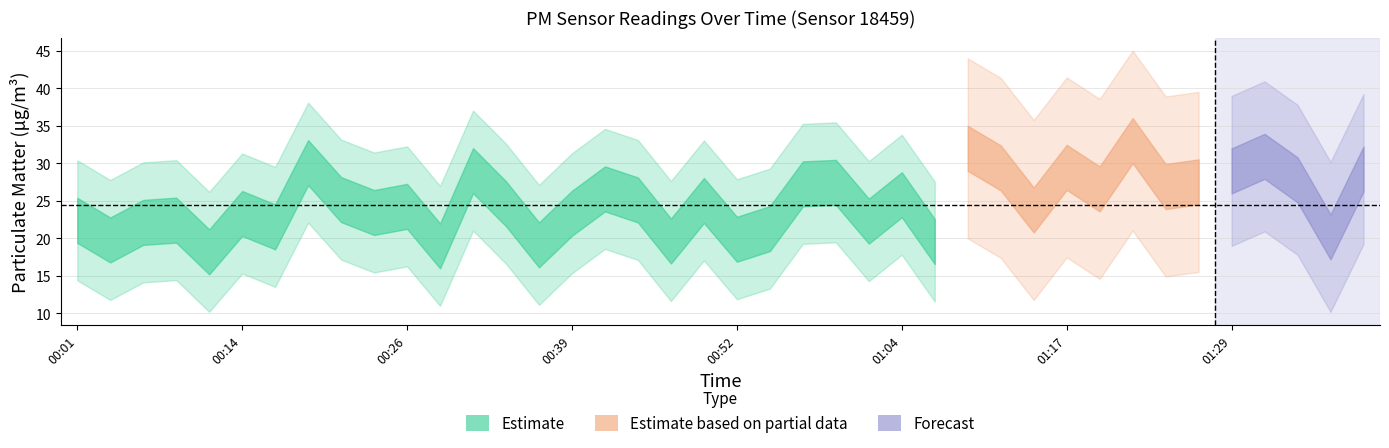

Where is the first local maximum for P2?

00:09